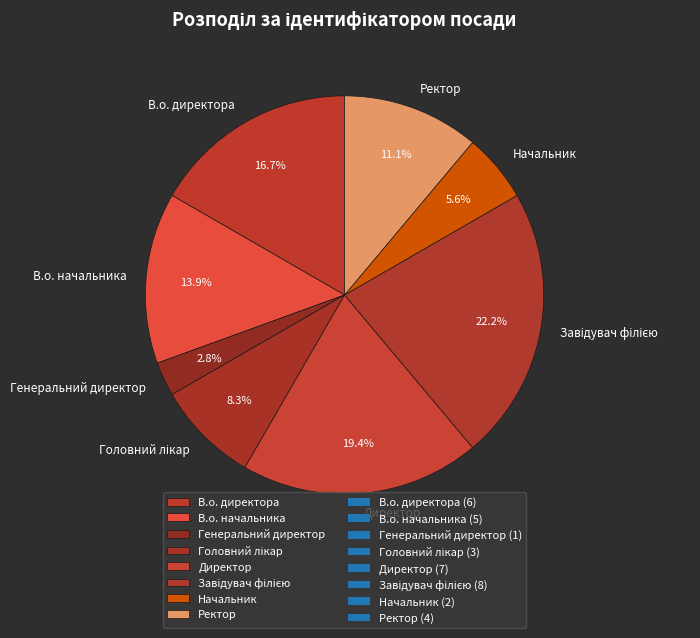

How much of the chart is everything except Директор?

80.6%